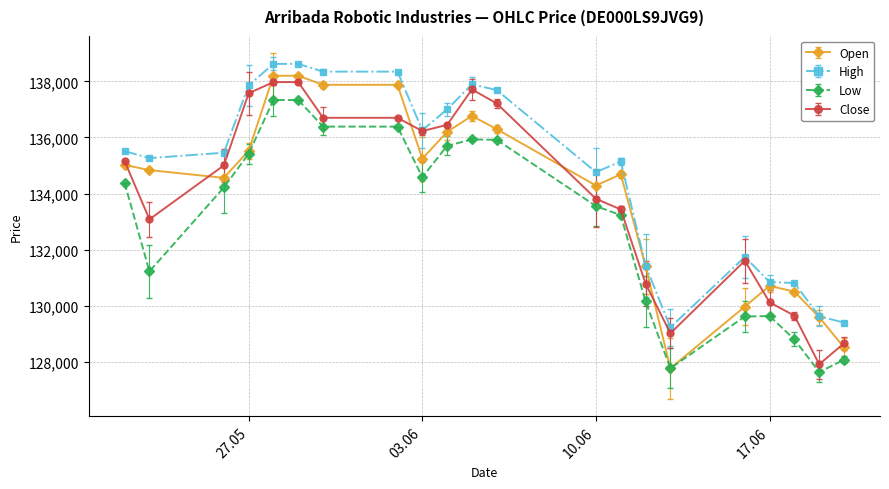

True or false: Low and High intersect in this chart.

False